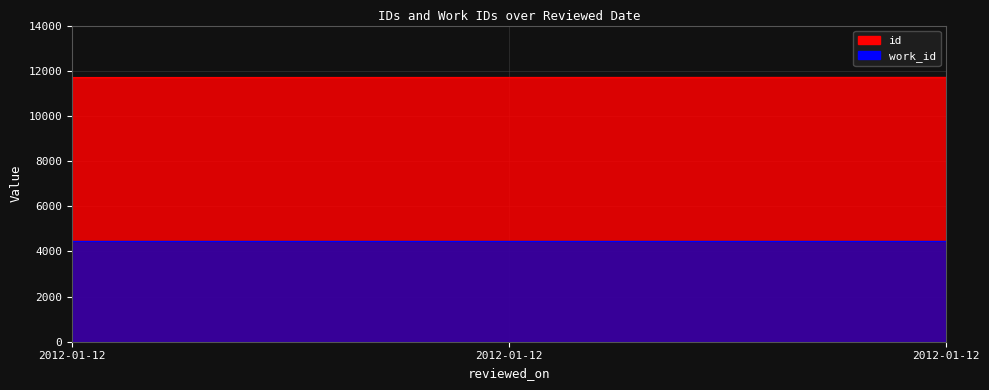

What is the value of the work_id point at the 1st from the left?

4444